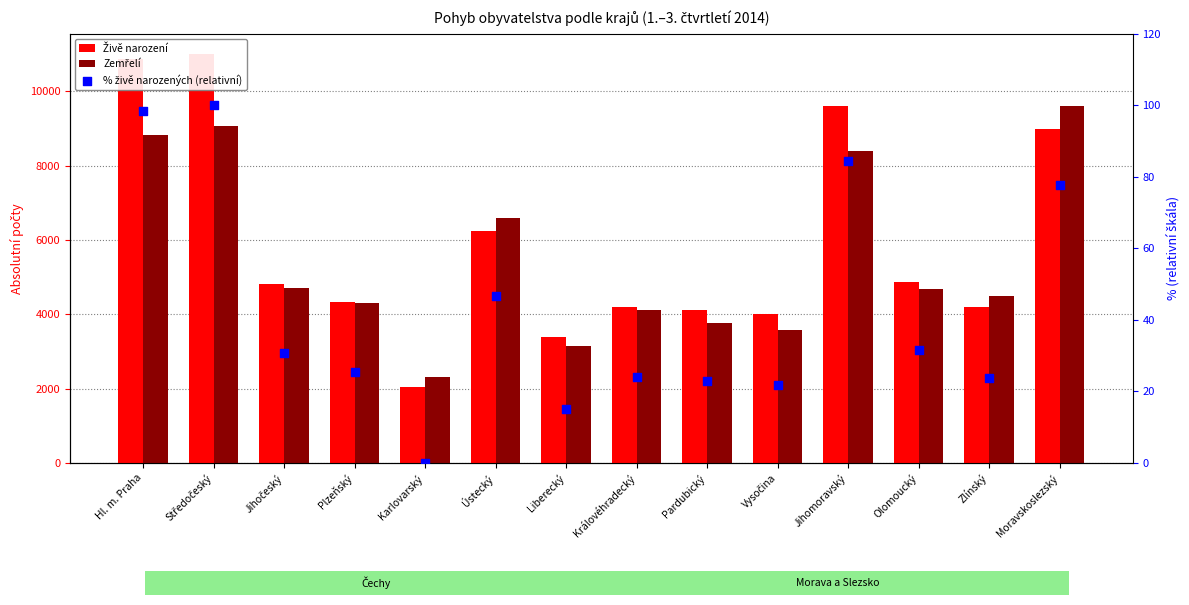

Which series reaches the minimum Y coordinate?

% živě narozených (relativní)